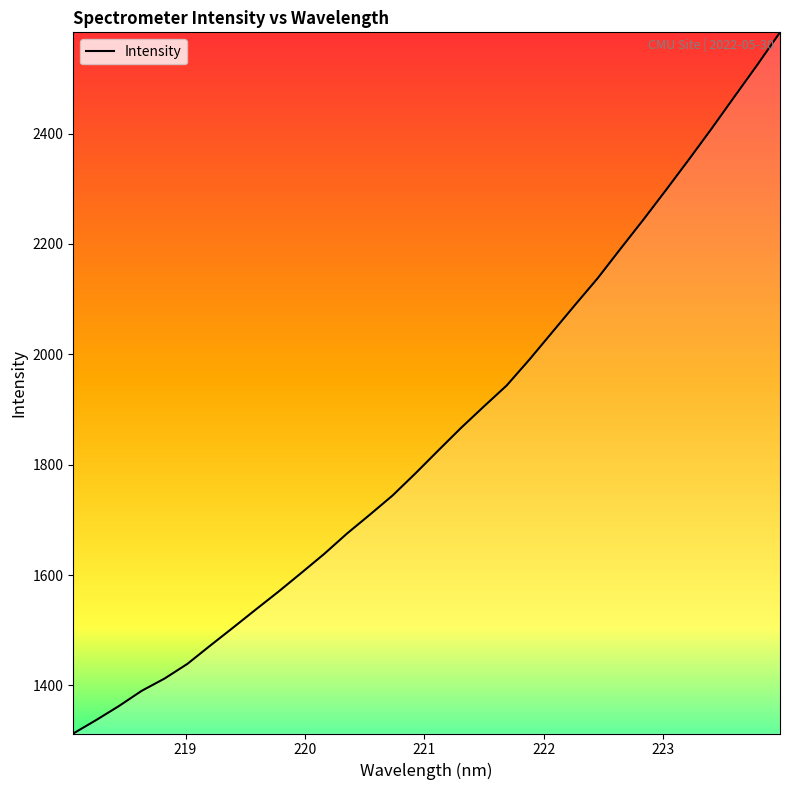

Reading left to right, what are all the values shown in this chart?

1312.9	1337.1	1362.6	1390.3	1412.5	1439.0	1472.1	1504.6	1537.6	1570.2	1604.1	1638.4	1675.3	1709.5	1744.4	1784.3	1825.8	1866.7	1905.5	1943.5	1990.6	2040.0	2089.5	2138.2	2191.5	2244.0	2298.1	2353.2	2409.3	2467.0	2524.4	2583.6